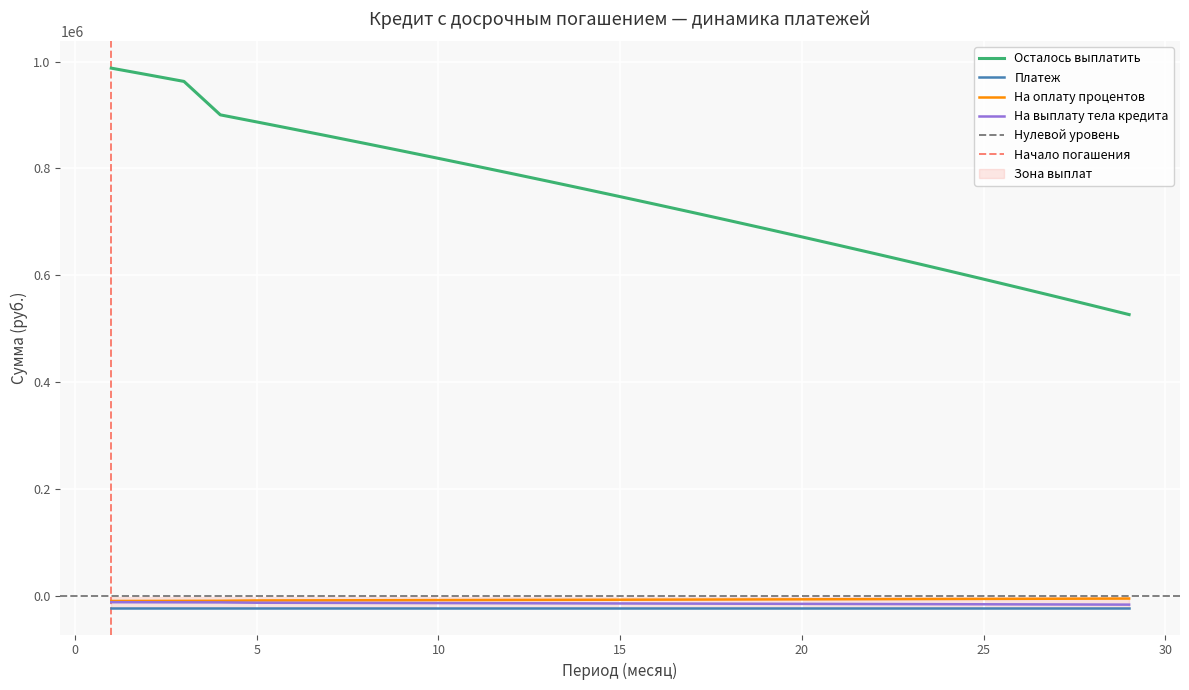

Between 22 and 29, which is larger?

29